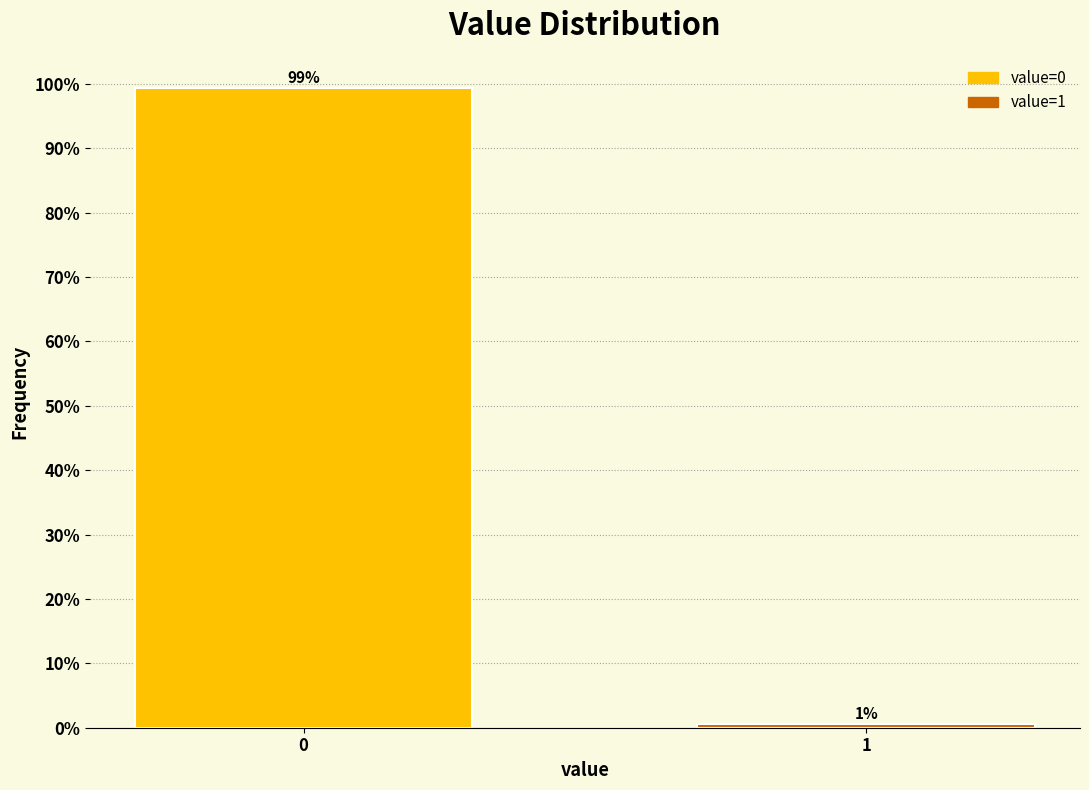

What is the value of the 1st bar from the left?

99.4